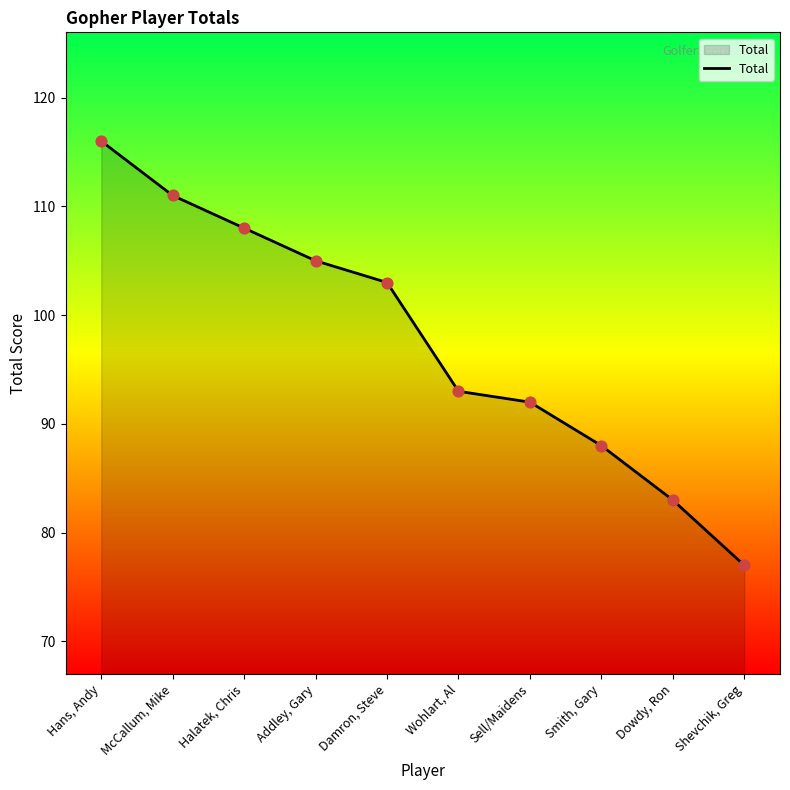

Which has a higher value, Sell/Maidens or Damron, Steve?

Damron, Steve